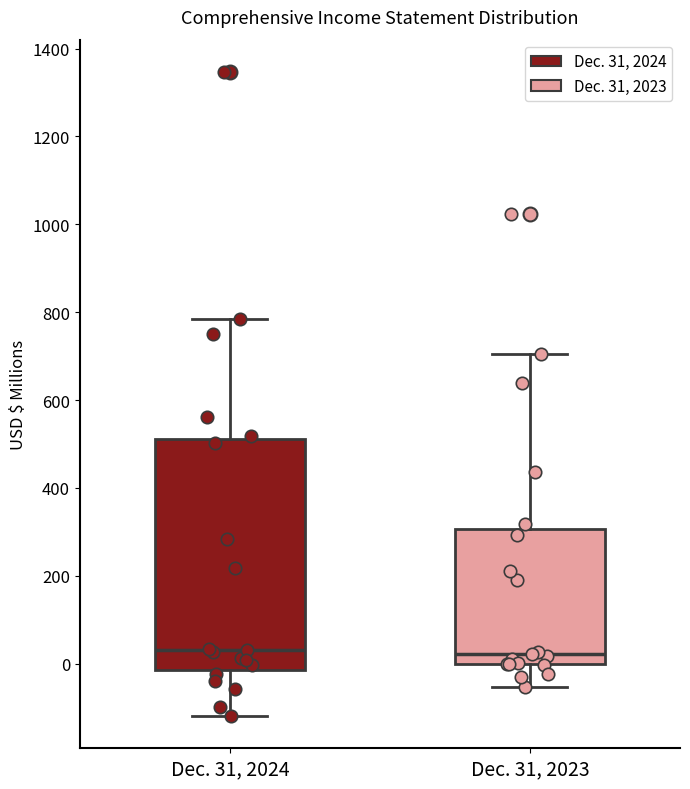

Which box is the tallest, from its lower edge to its upper edge?

Dec. 31, 2024